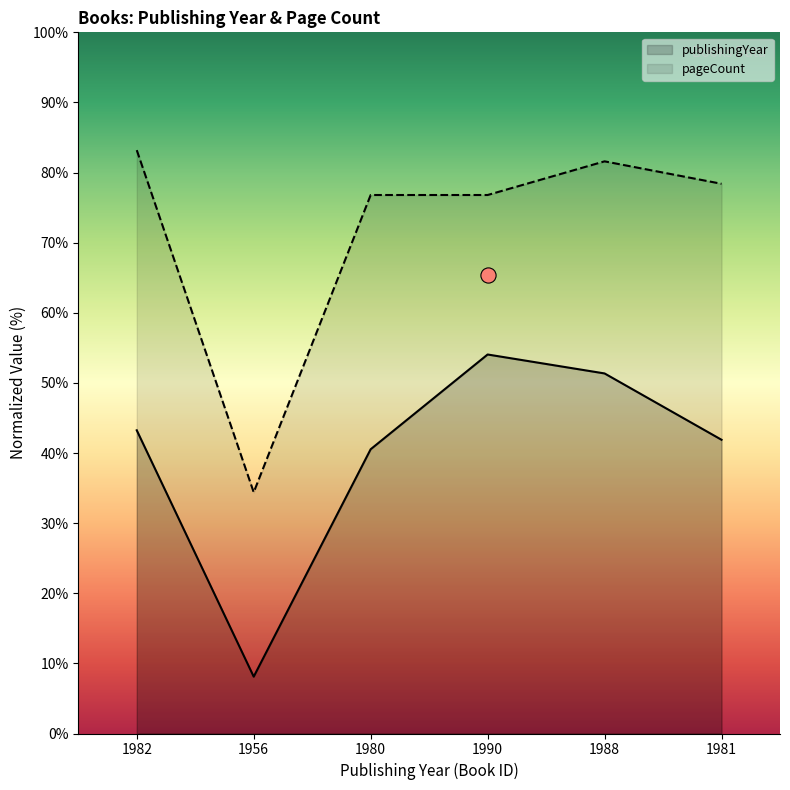

Is the value of pageCount at 1990 greater than the value of publishingYear at 1980?

Yes